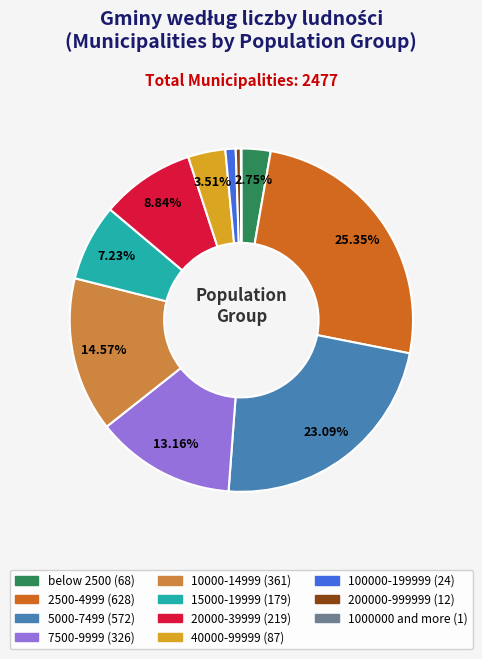

To the nearest percent, what is the average slice percentage?

9%